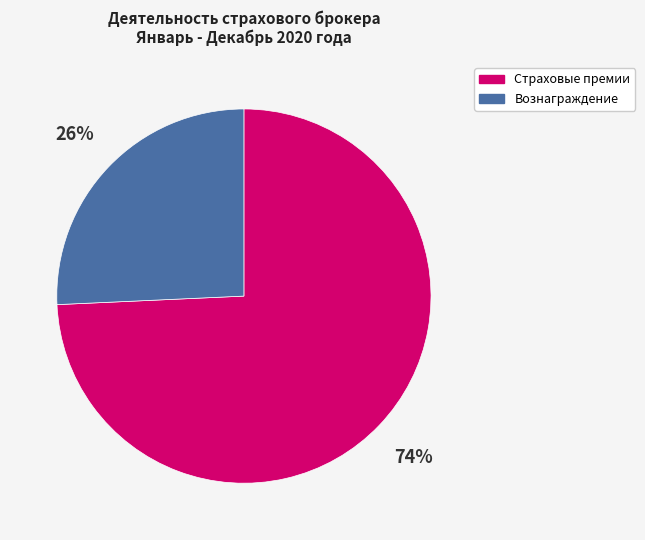

To the nearest percent, what is the combined percentage of Вознаграждение and Страховые премии?

100%